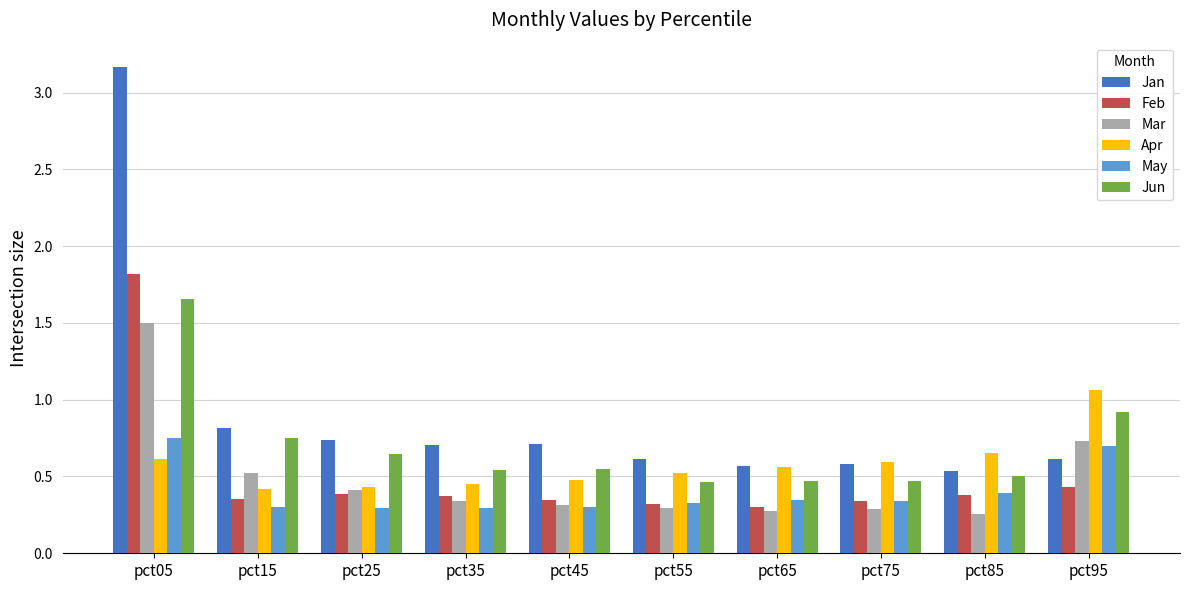

Which series has the largest total across all categories?

Jan